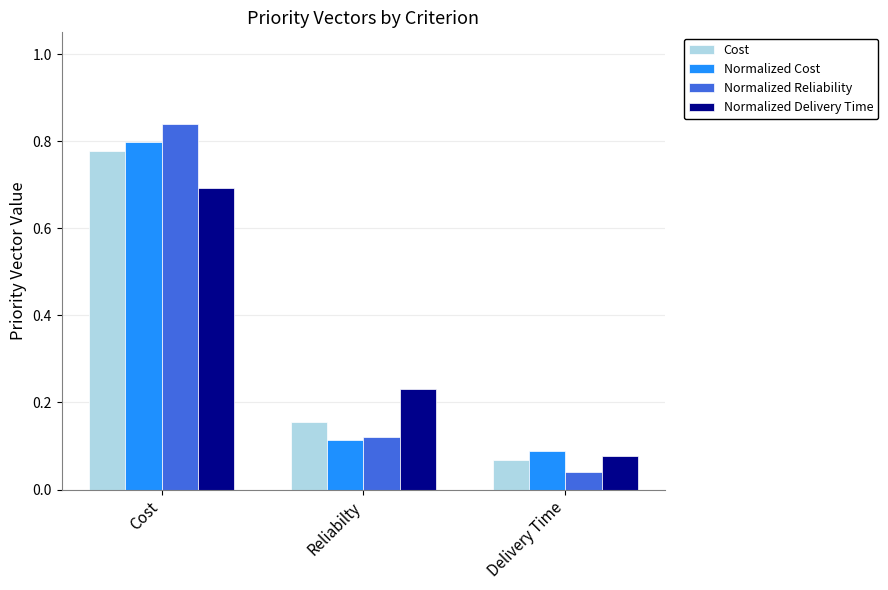

Rank the categories by Normalized Delivery Time value from lowest to highest.

Delivery Time, Reliabilty, Cost